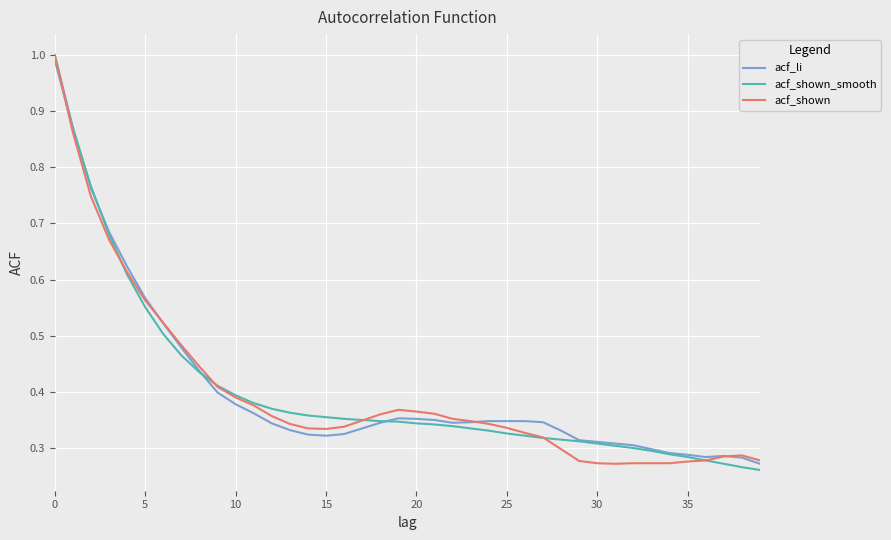

Which series has the largest total across all categories?

acf_li